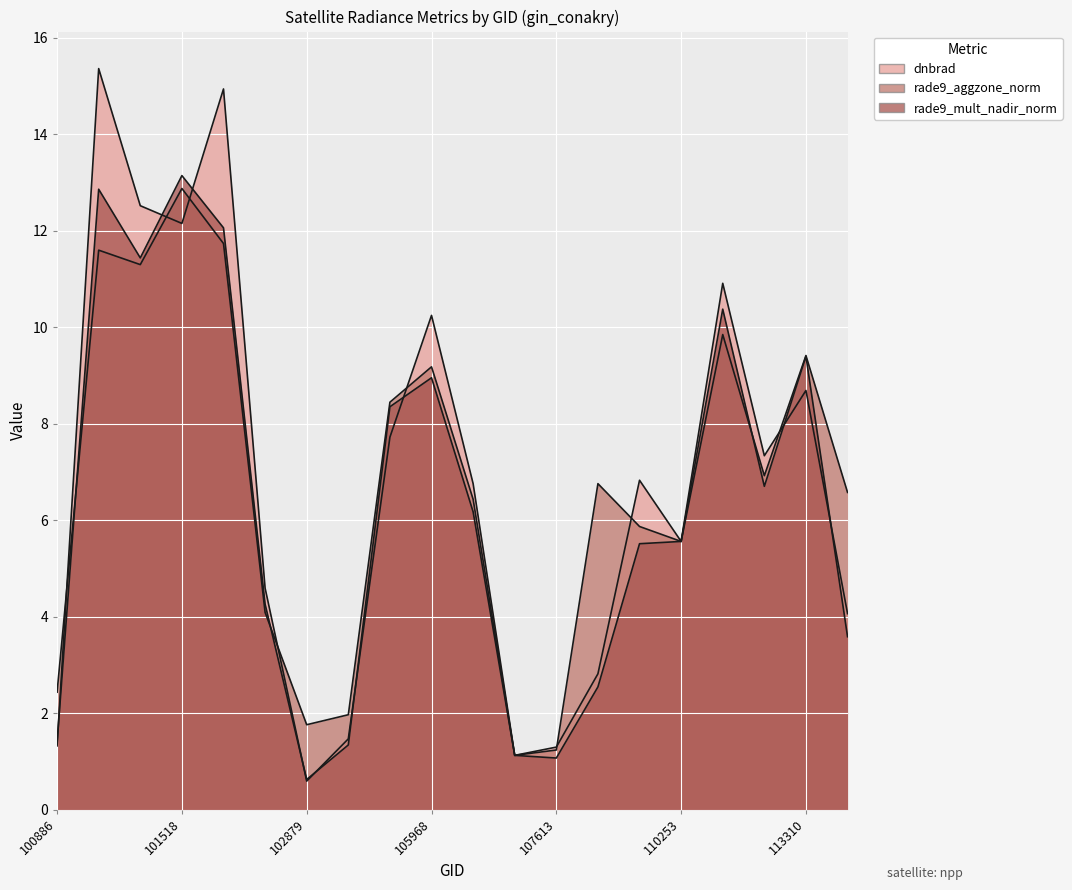

Is the value of rade9_mult_nadir_norm at 103484 greater than the value of dnbrad at 112799?

No